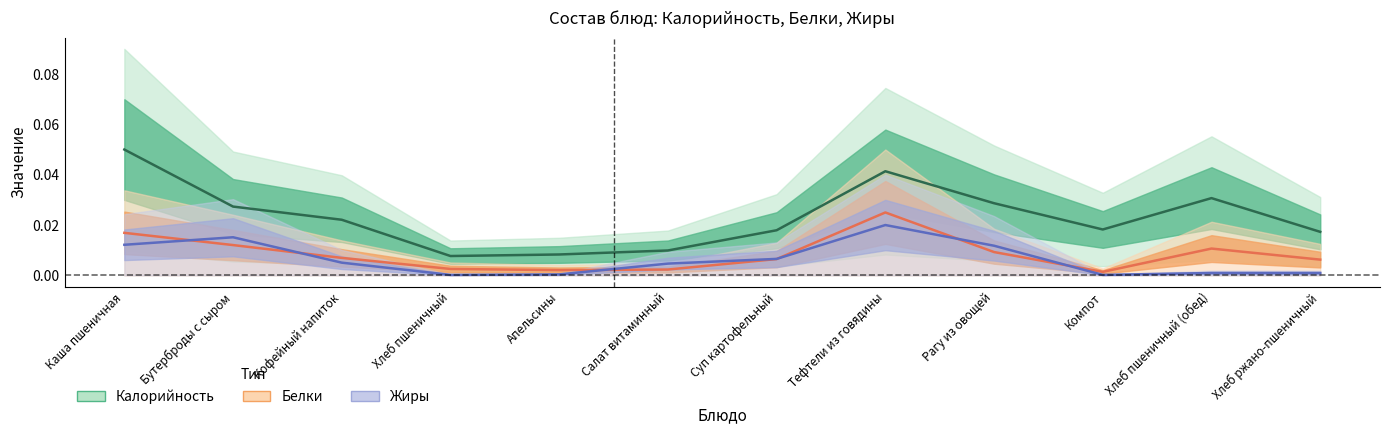

Which category has the highest value in the Калорийность series?

Каша пшеничная